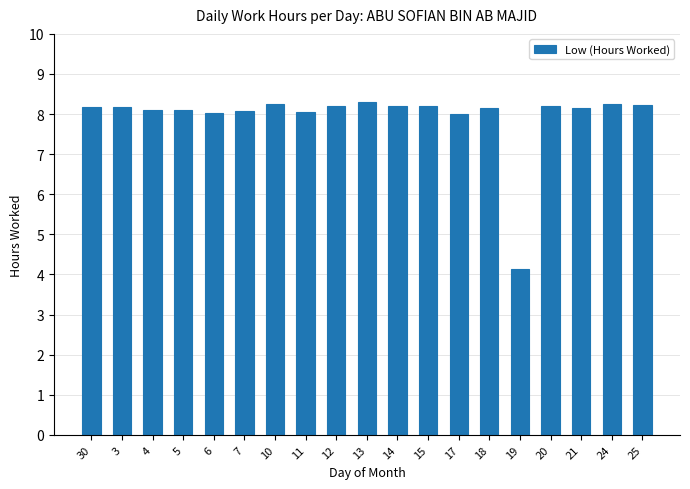

True or false: the data shows 5.7 at 19.

False